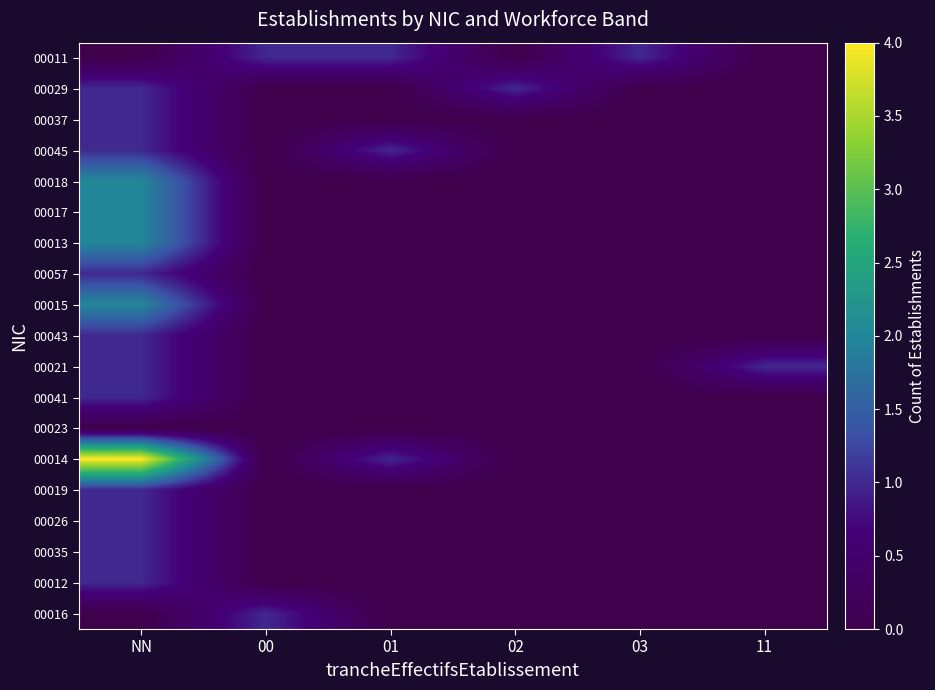

Count the number of categories in the chart.

6